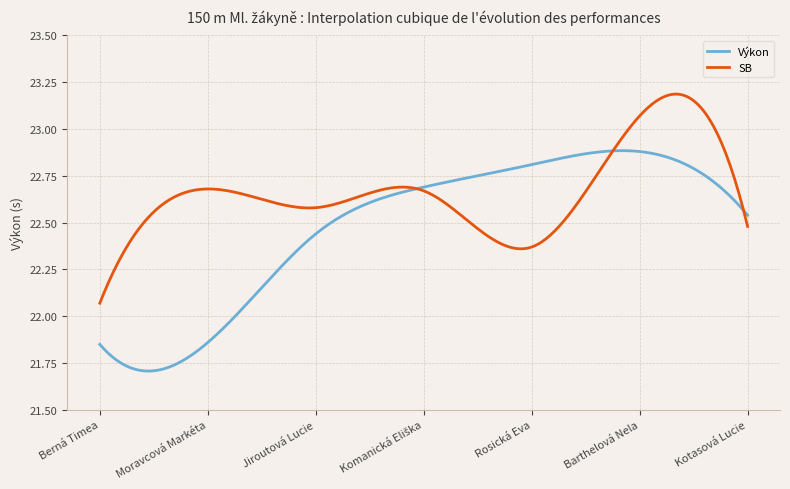

Which series has the widest spread of values?

Výkon